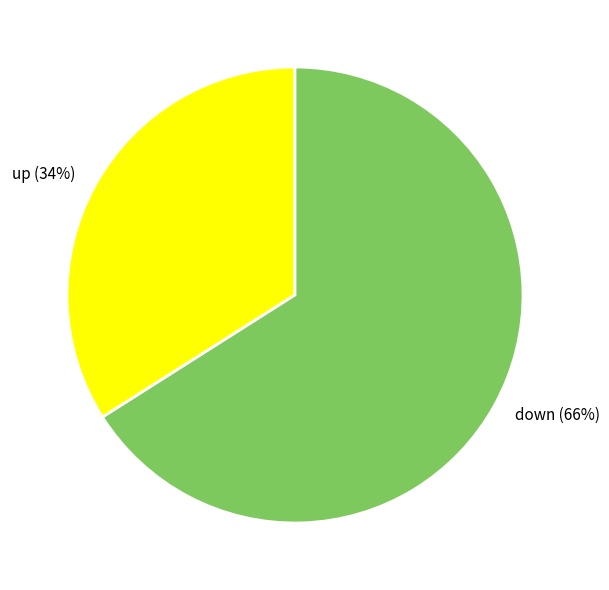

What percentage is the down slice, to the nearest percent?

66%